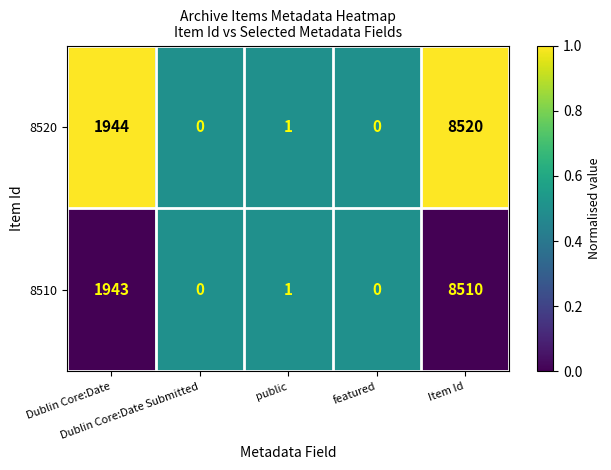

What is the greatest value displayed?

8520